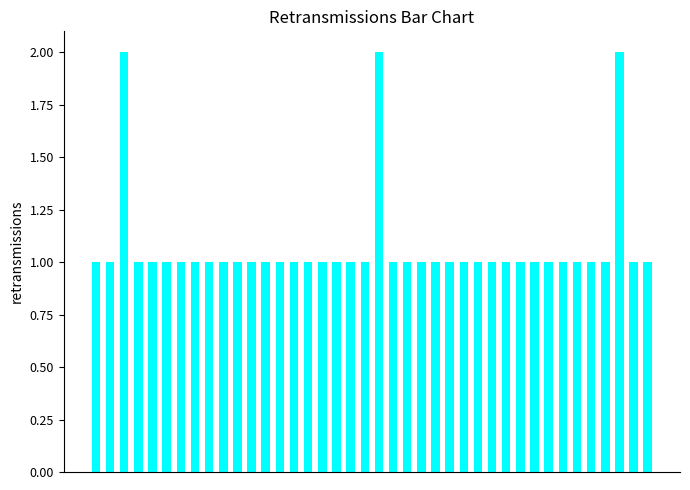

What is the sum of all values?

43